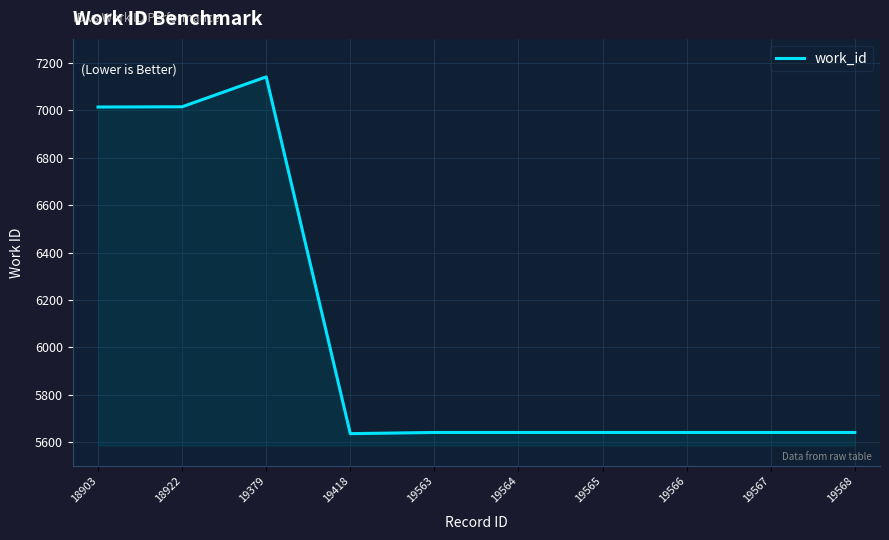

What is the sum of all values?

60656